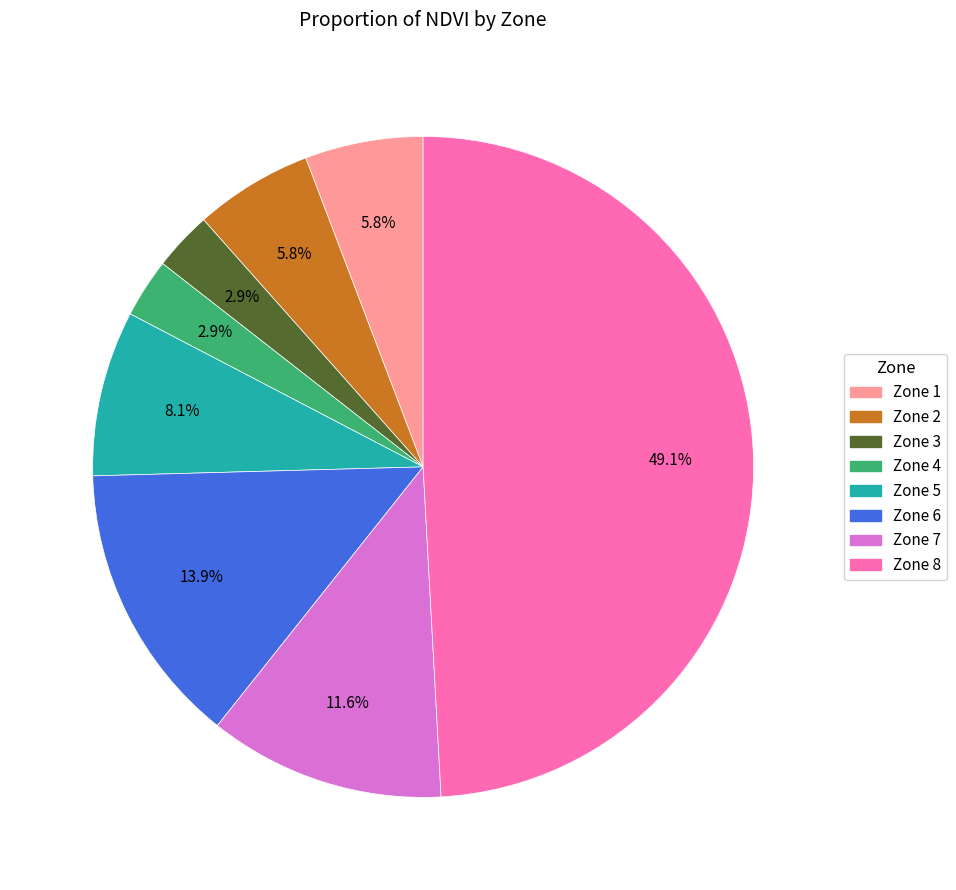

The Zone 8 slice represents 35% of the pie. True or false?

False